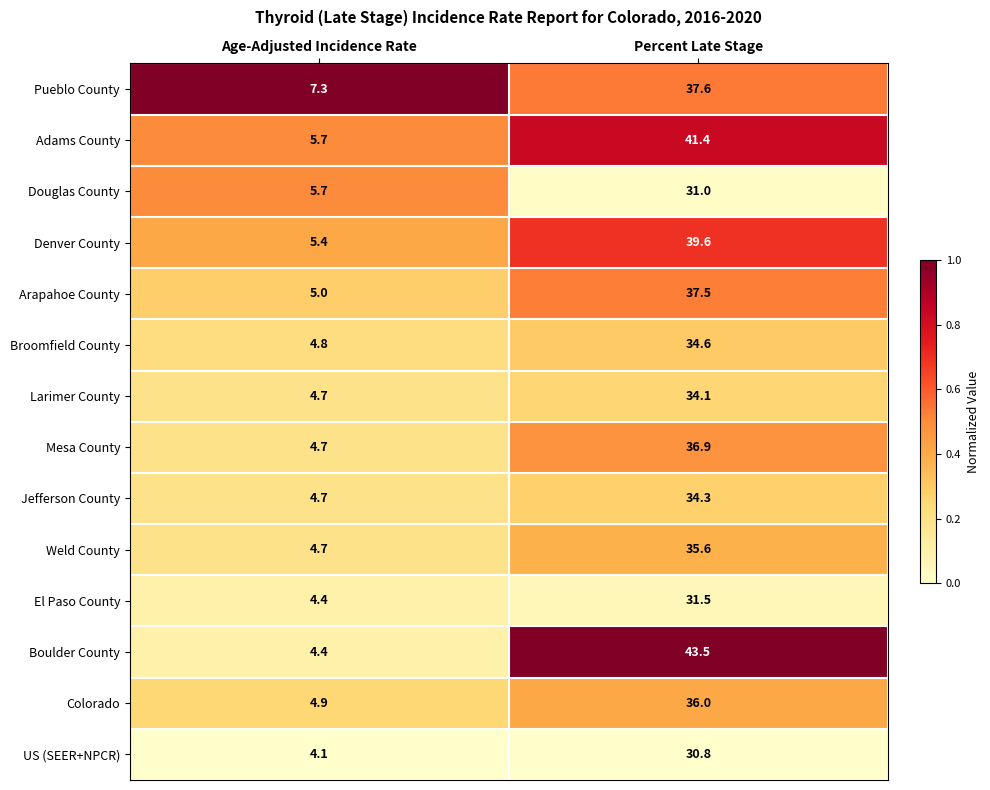

Which series has the largest total across all categories?

Boulder County